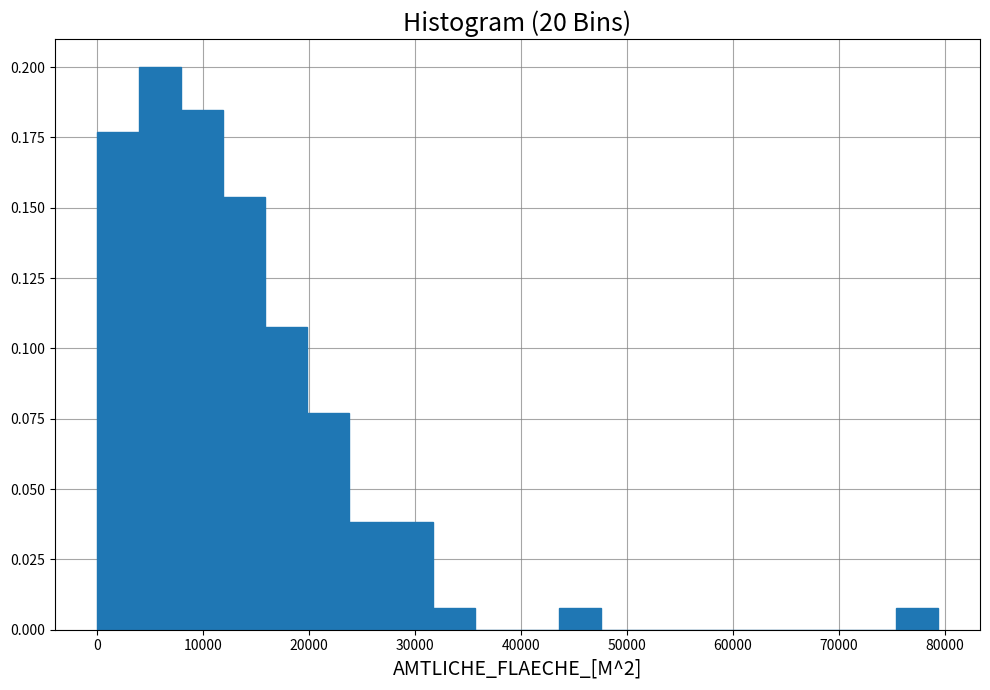

Read against the x-axis, roughly where is the centre of the tallest bar?

6000